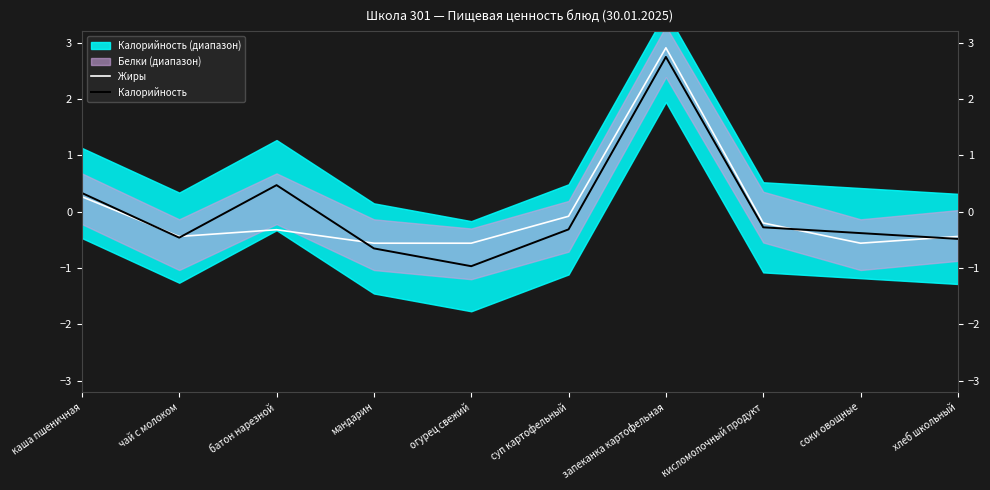

Which series has the largest total across all categories?

Жиры